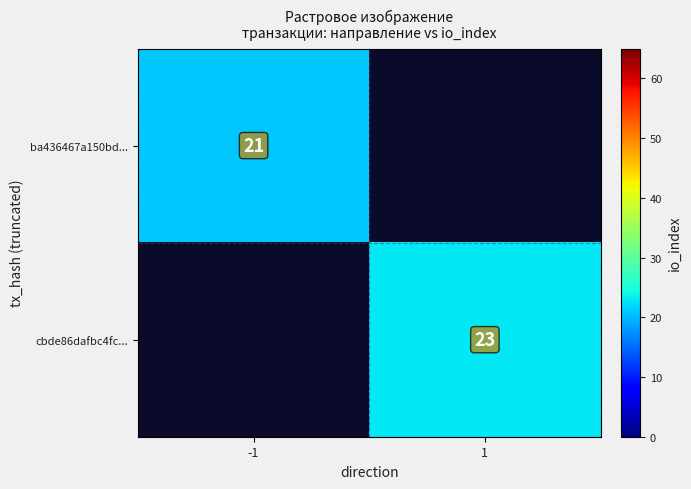

The value of ba436467a150bd... at -1 is 30. True or false?

False